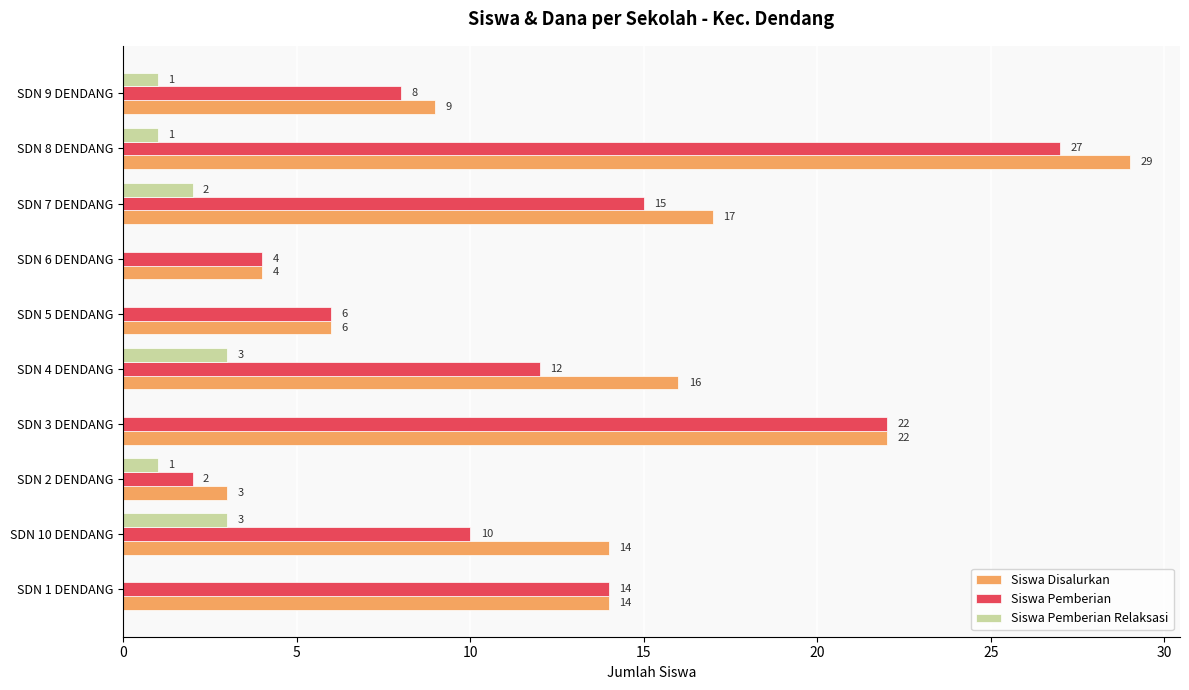

Where is Siswa Pemberian nearest to the value 14?

SDN 1 DENDANG